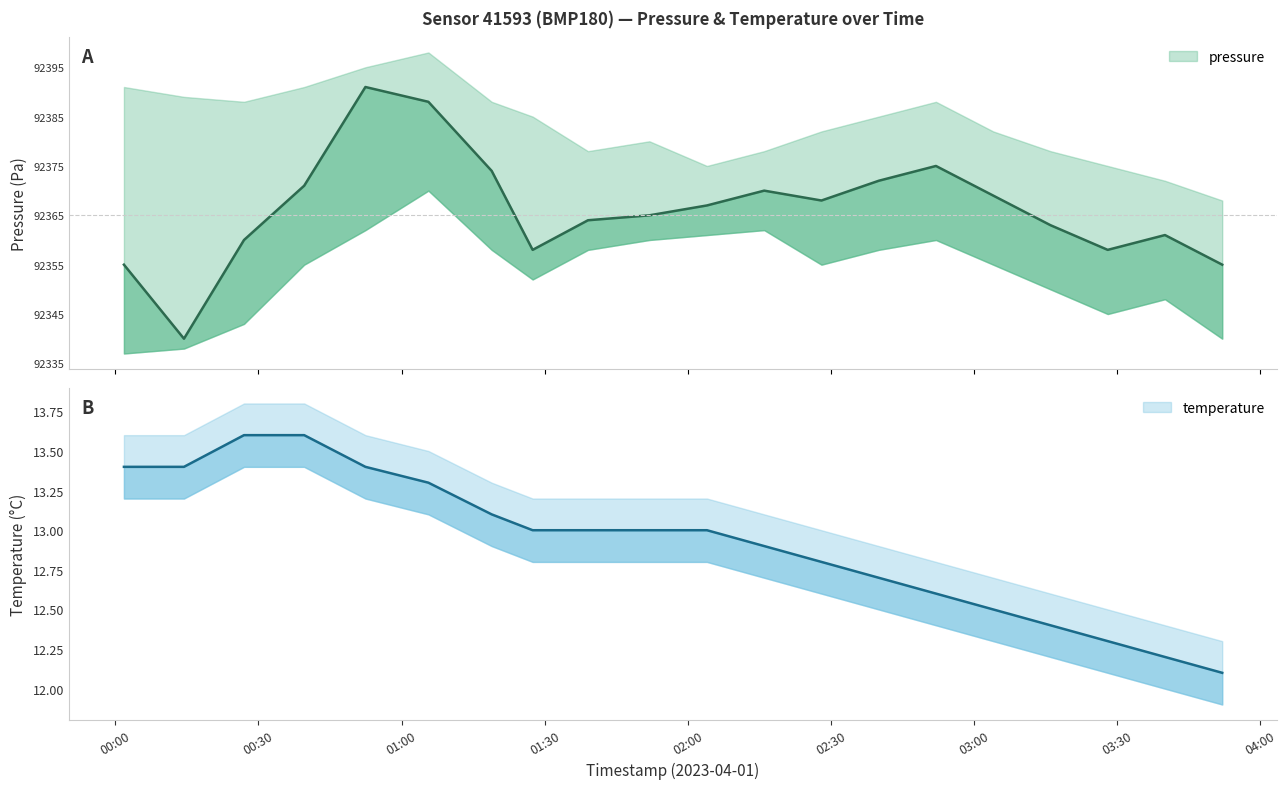

What are all the series names shown in the legend?

pressure, temperature